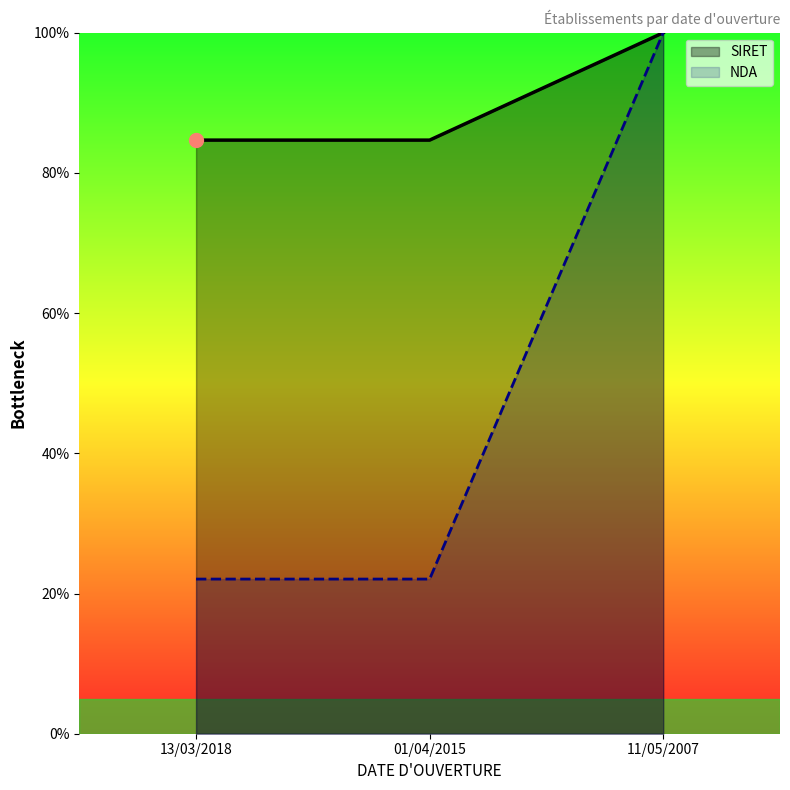

The value of NDA at 01/04/2015 is 14.3. True or false?

False